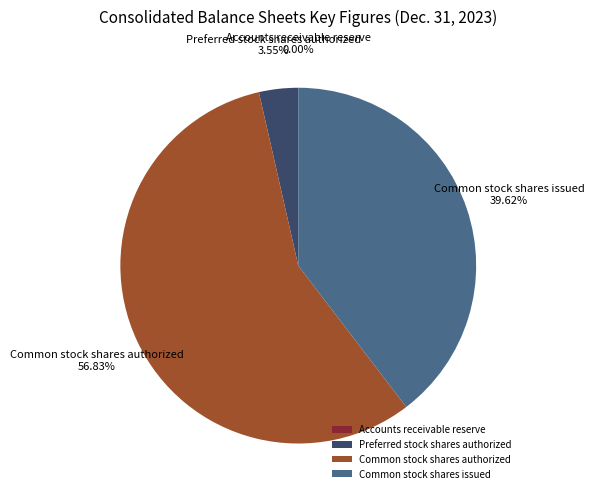

Does Common stock shares issued account for over 50% of the chart?

No